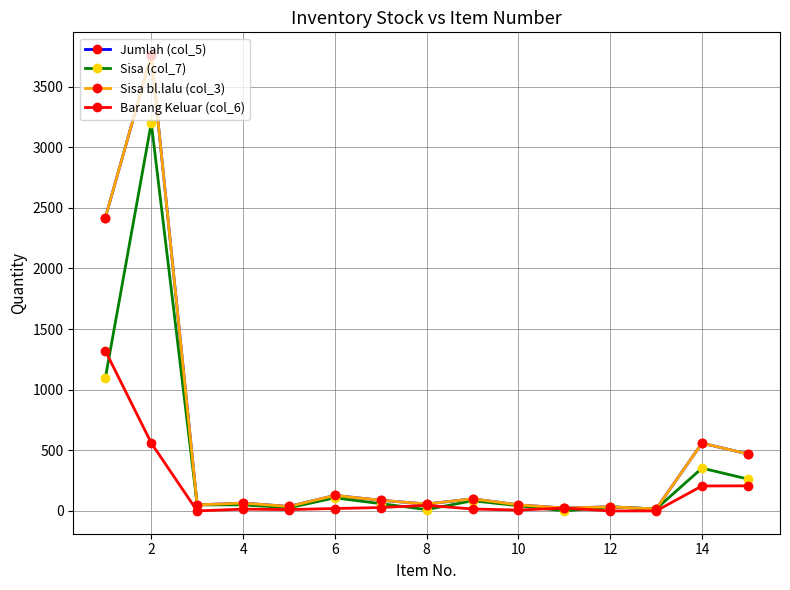

At which label does Jumlah (col_5) reach its peak?

2